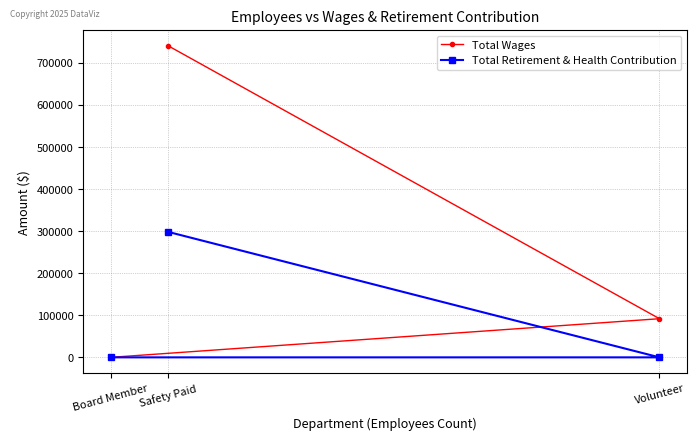

At which category is the sum across all series the highest?

Safety Paid